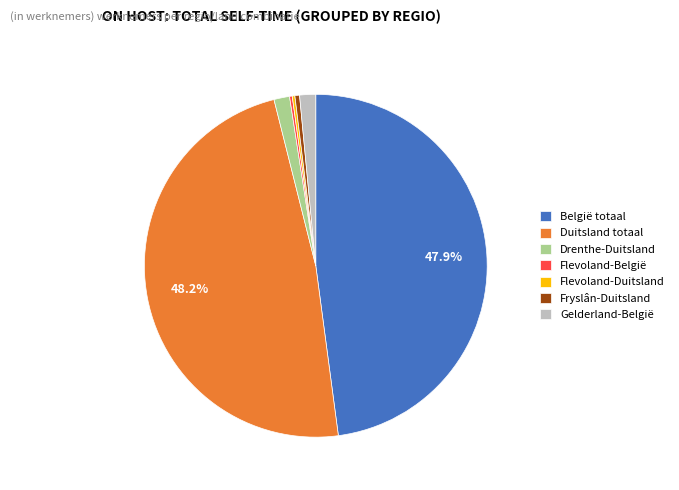

What is the ratio of the value at België totaal to the value at Fryslân-Duitsland?

109.6